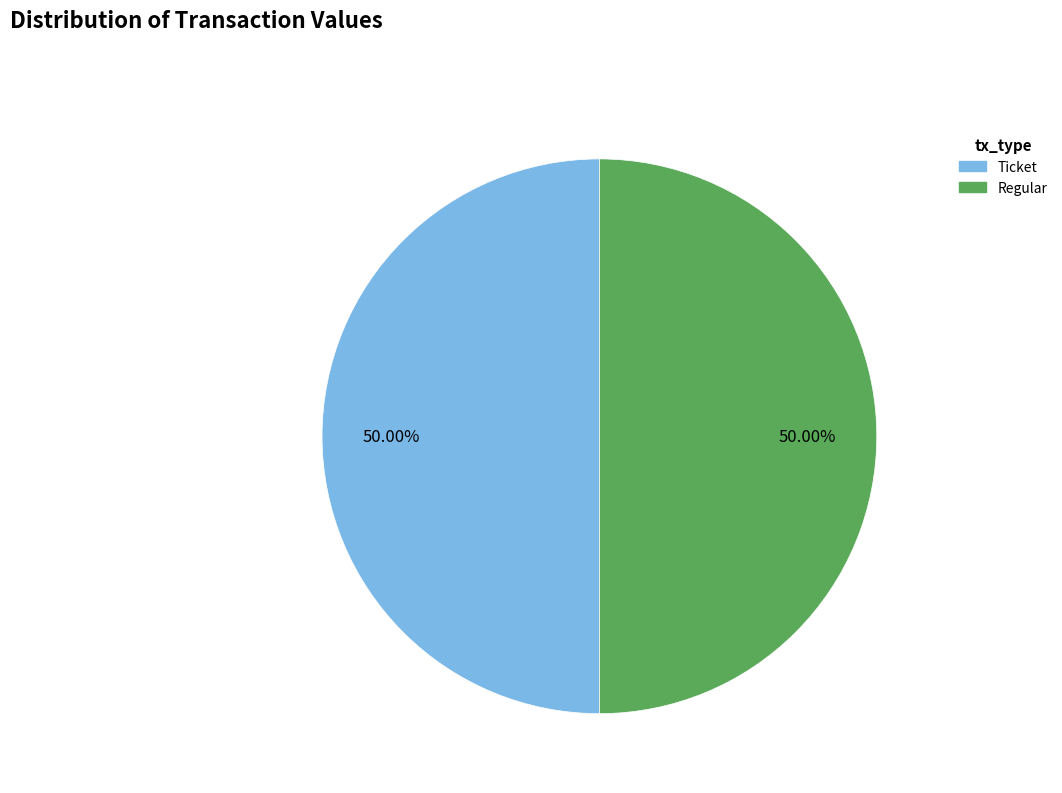

What percentage is the Regular slice, to the nearest percent?

50%